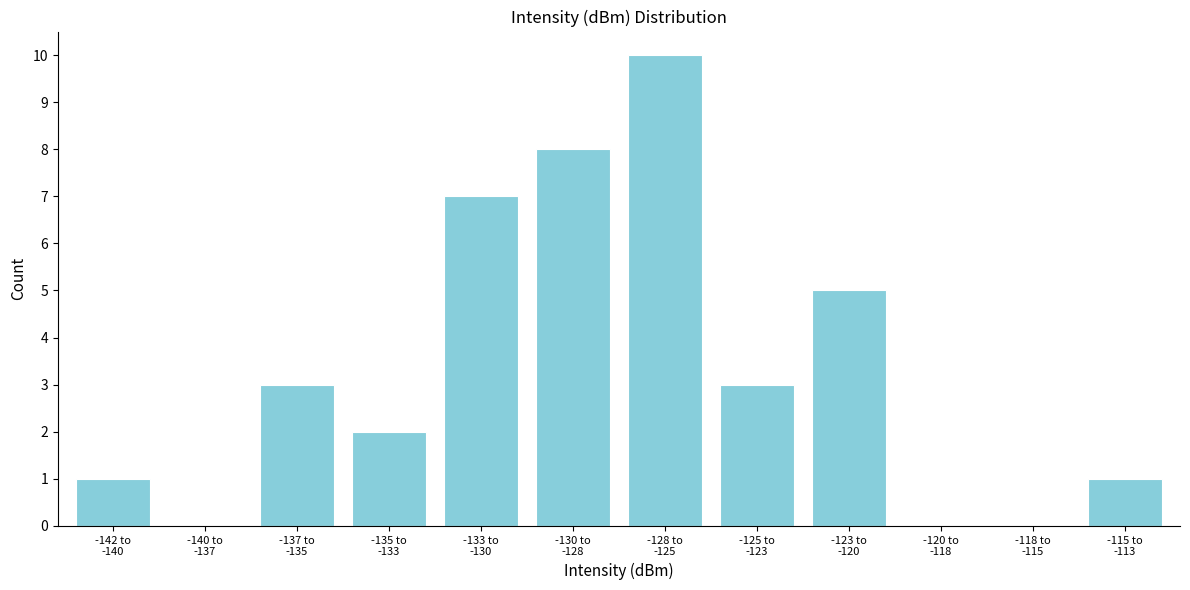

What is the greatest value displayed?

10